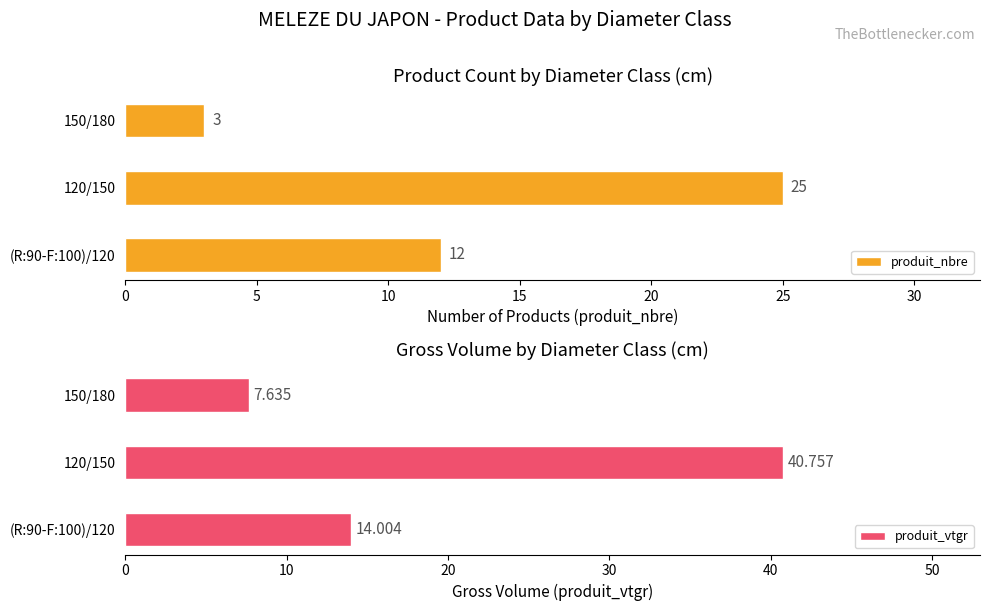

Is it true that produit_vtgr equals 40.8 at 120/150?

True